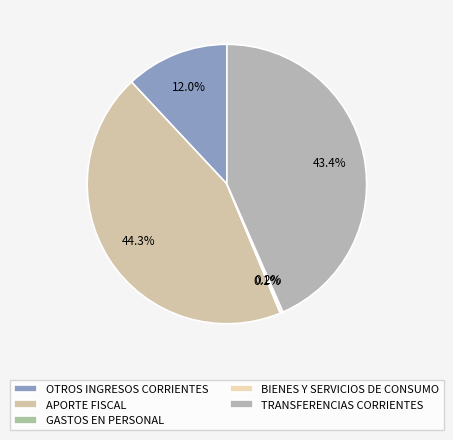

How many segments does this pie chart have?

5